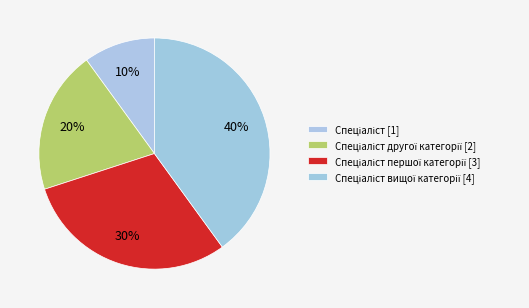

To the nearest percent, what is the average slice percentage?

25%